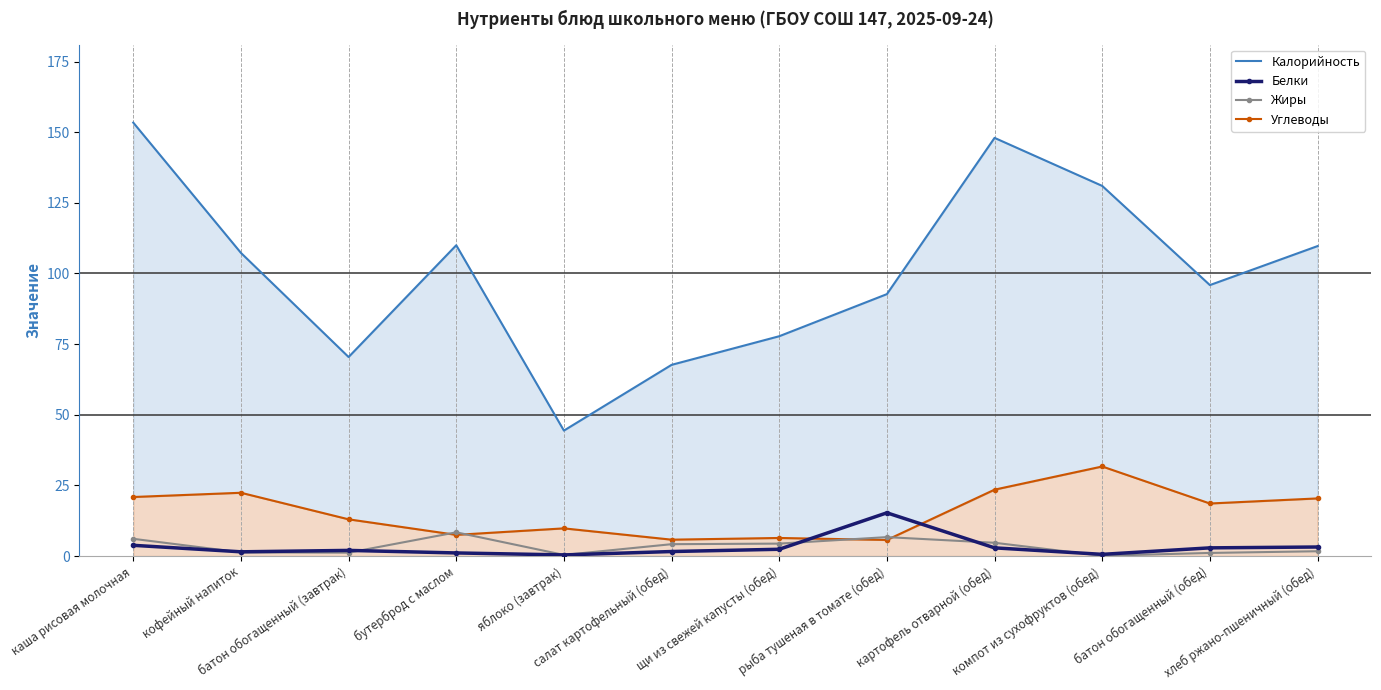

What is the difference between the second highest and minimum values in the Калорийность series?

103.6